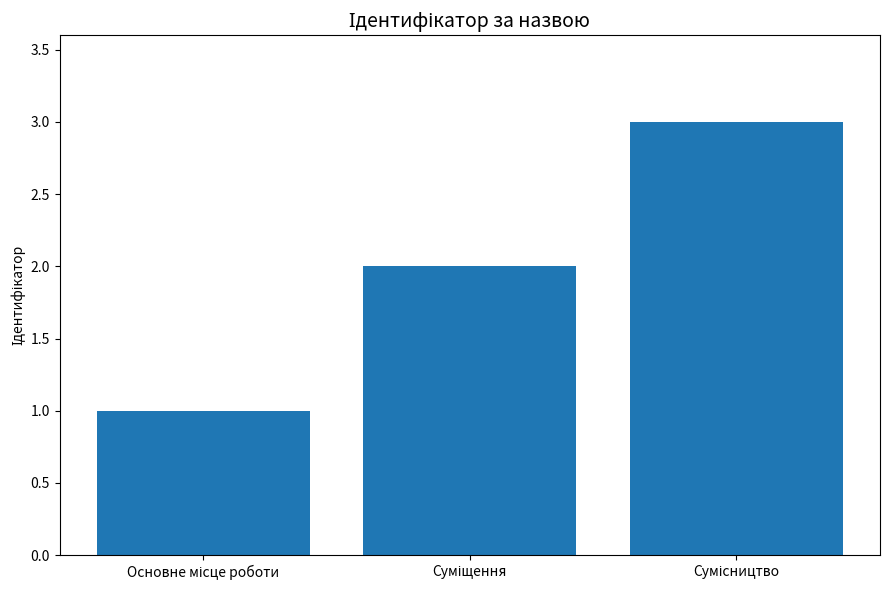

What is the average value?

2